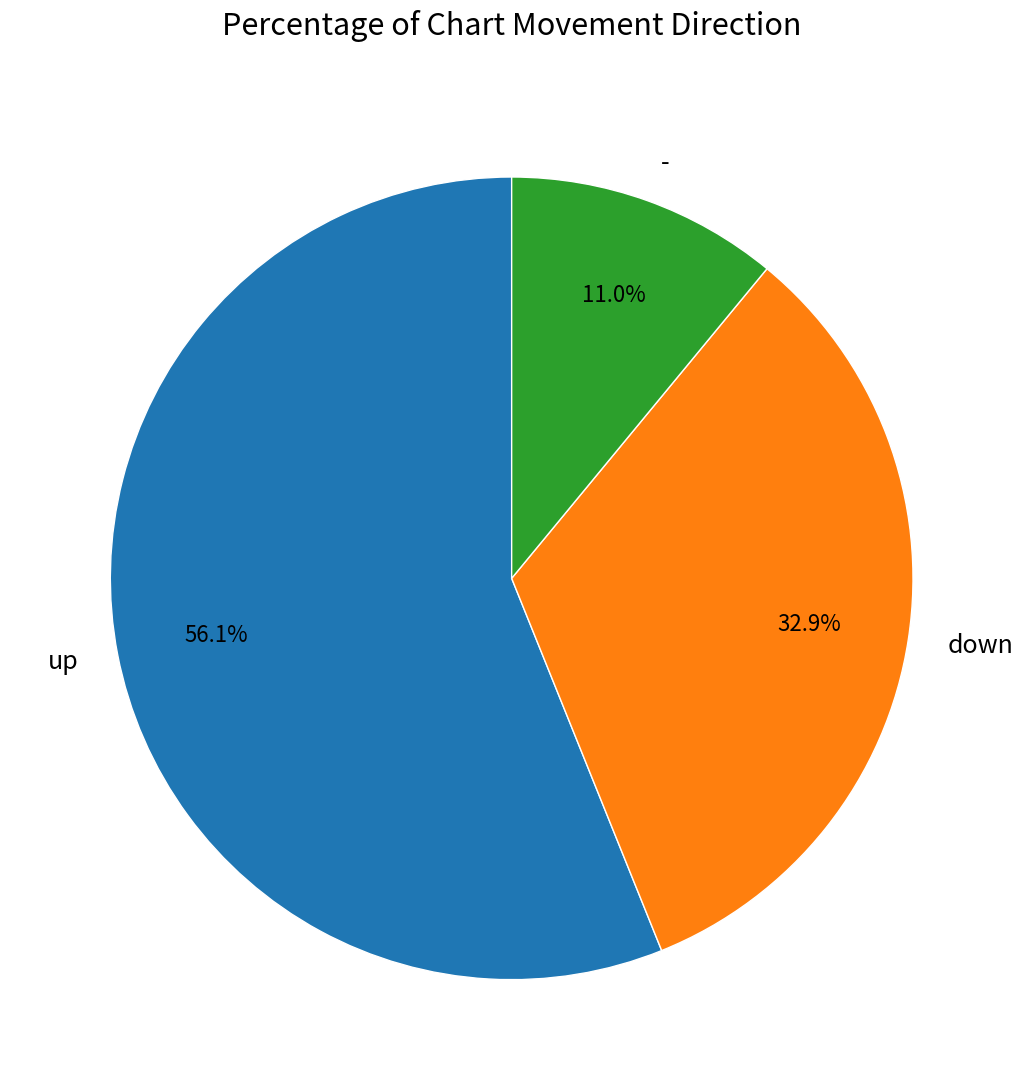

To the nearest percent, what is the combined percentage of down and -?

44%